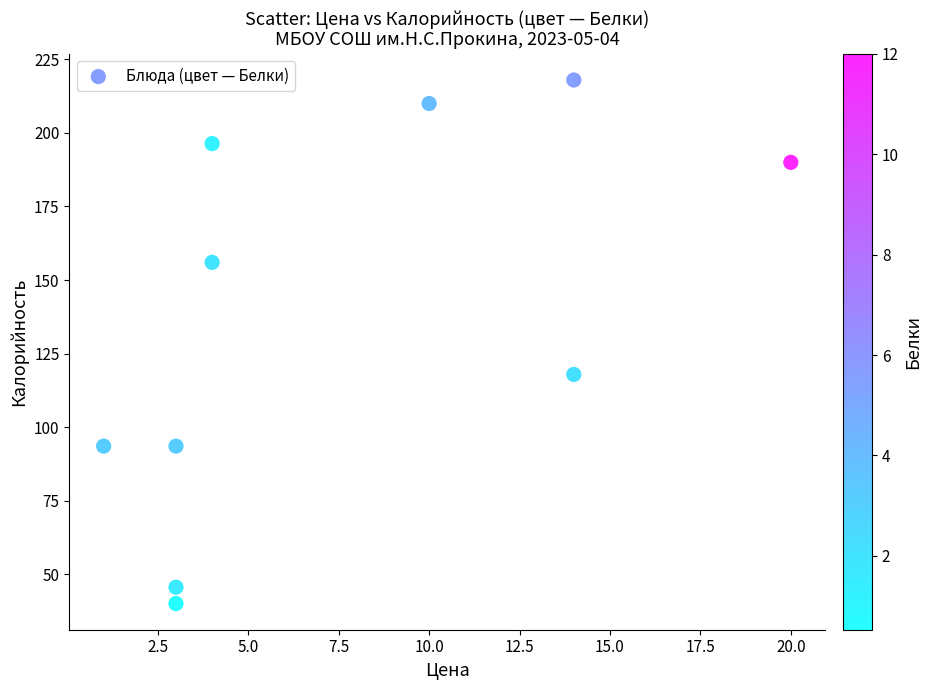

What Y value in the scatter plot is closest to 129?

117.9